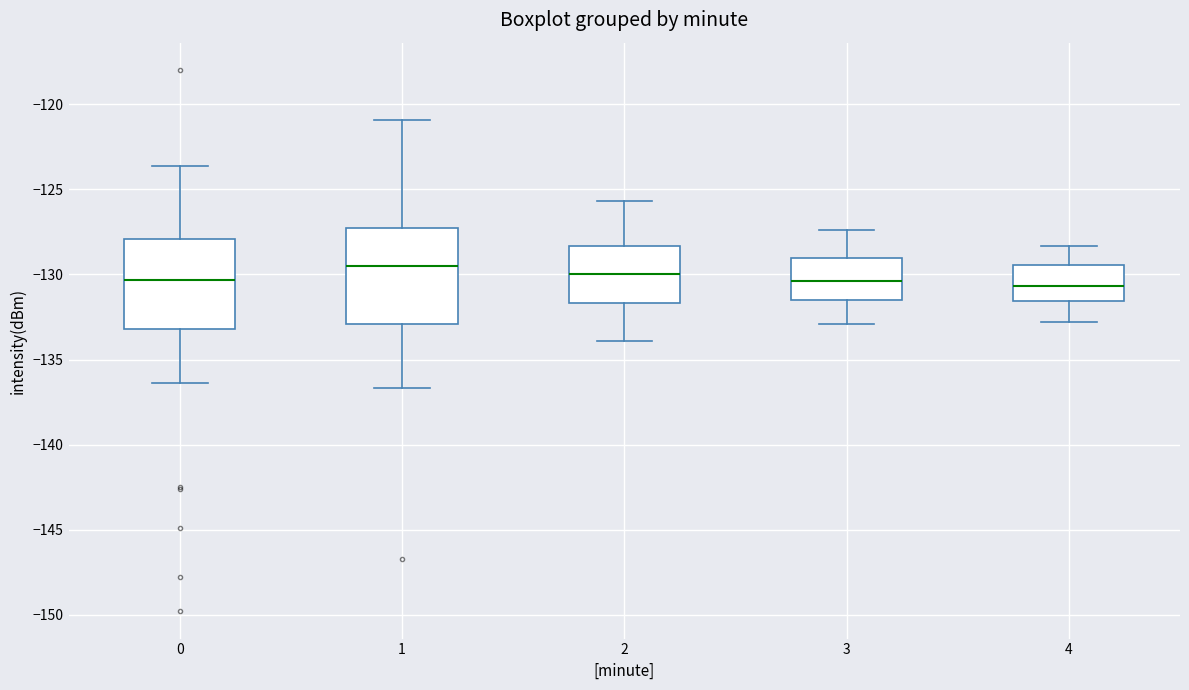

Where does the median line of the box at x = 3 sit on the y-axis? The values are not printed on the chart, so give them approximately, as read against the axis.

-130.5